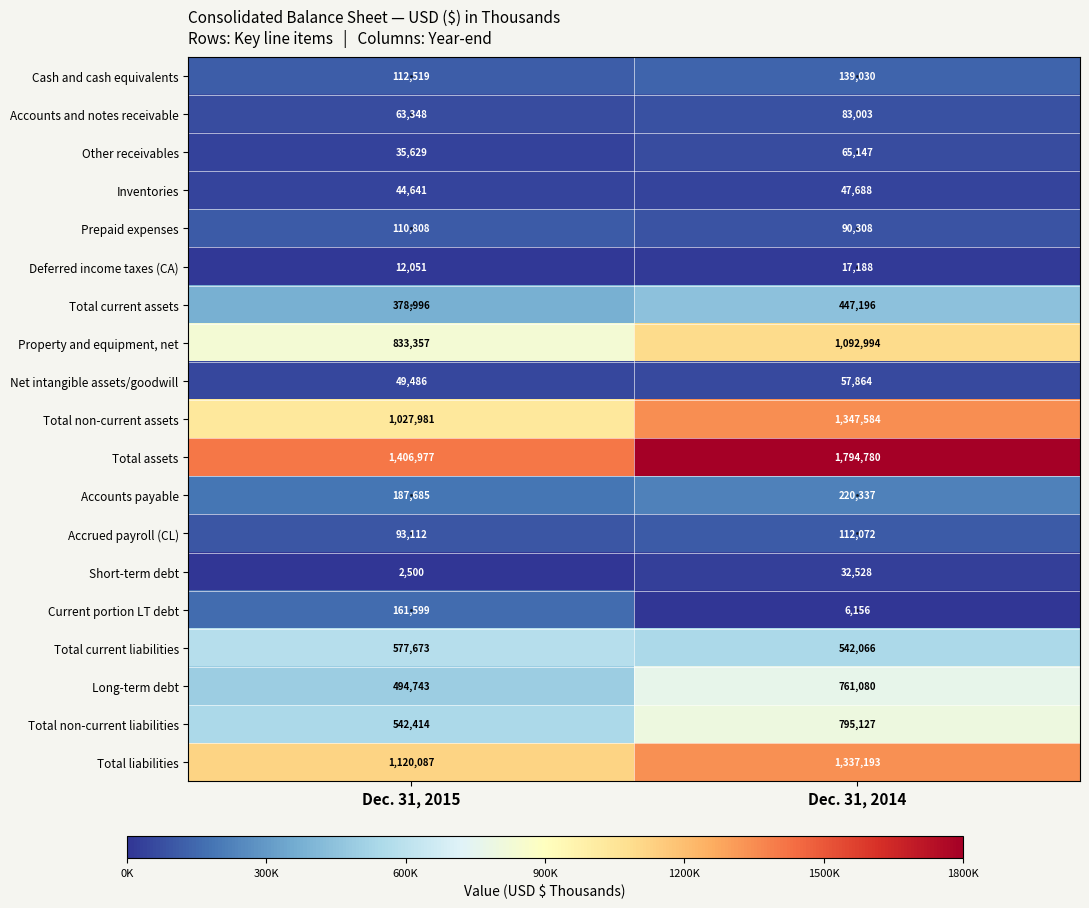

Where is Total non-current liabilities nearest to the value 668770?

Dec. 31, 2015